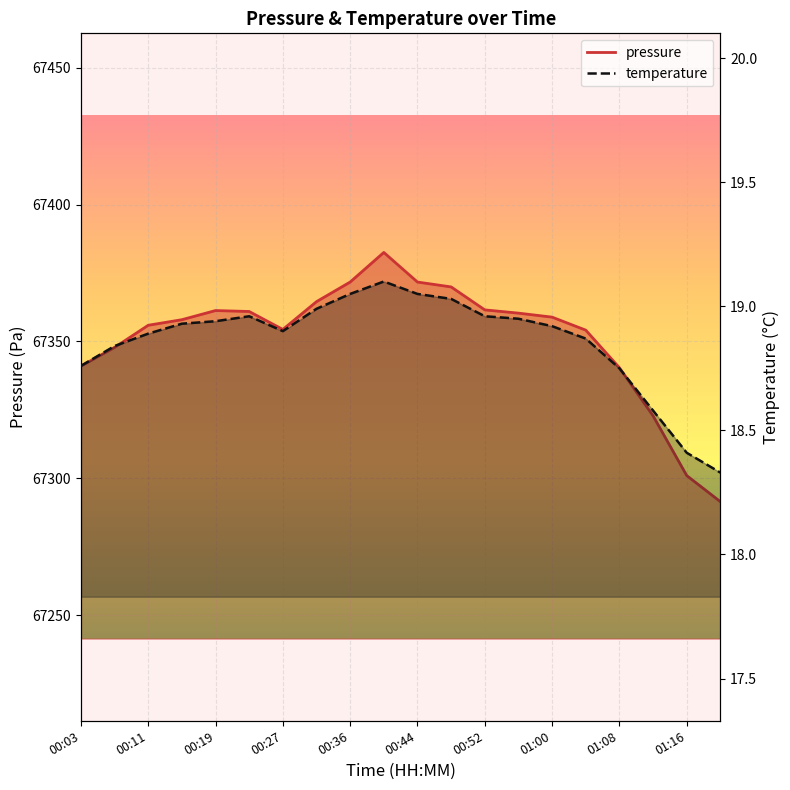

At 01:04, list the series in order from largest to smallest.

pressure, temperature